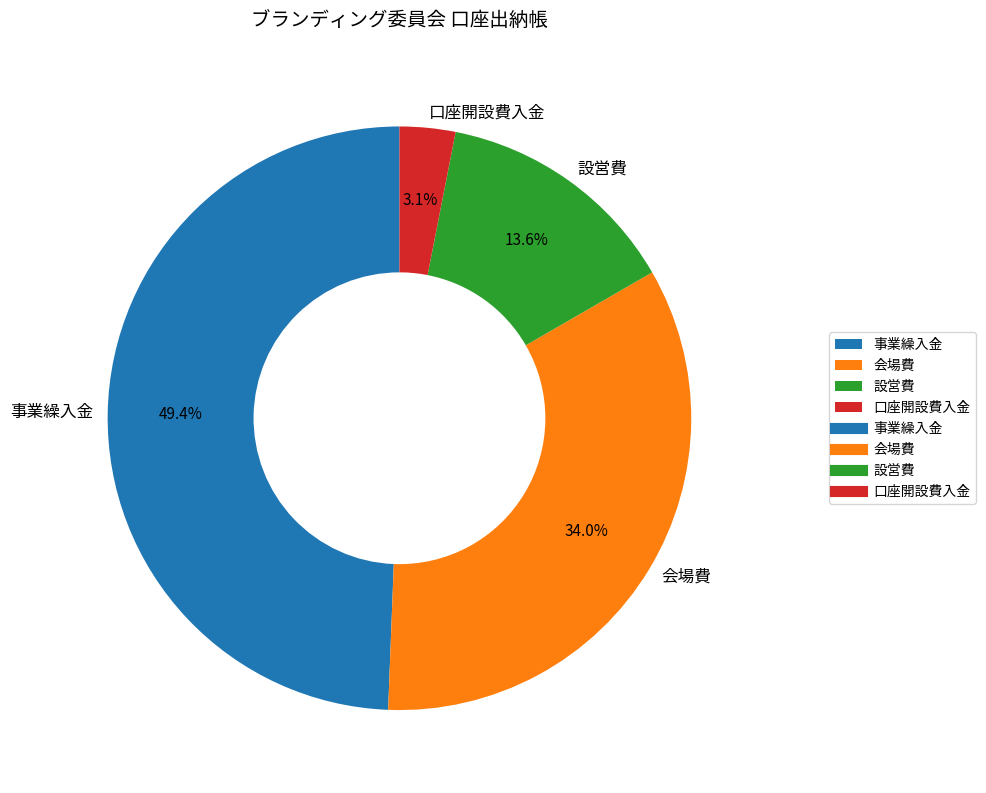

Do 口座開設費入金 and 事業繰入金 together represent more than half of the pie?

Yes